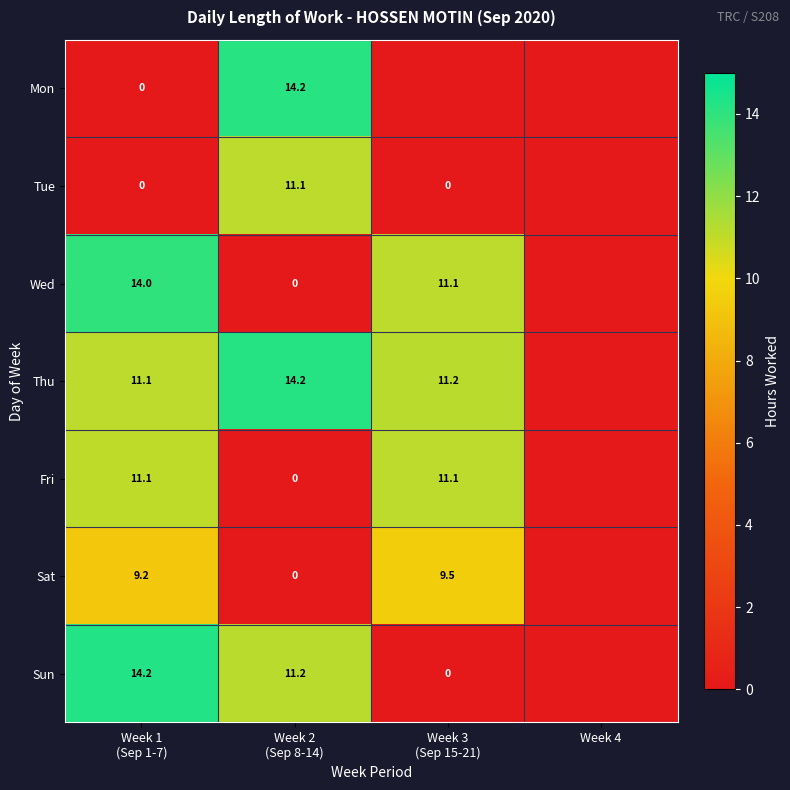

What is the sum of the Sun values at Week 2 (Sep 8-14) and Week 1 (Sep 1-7)?

25.4